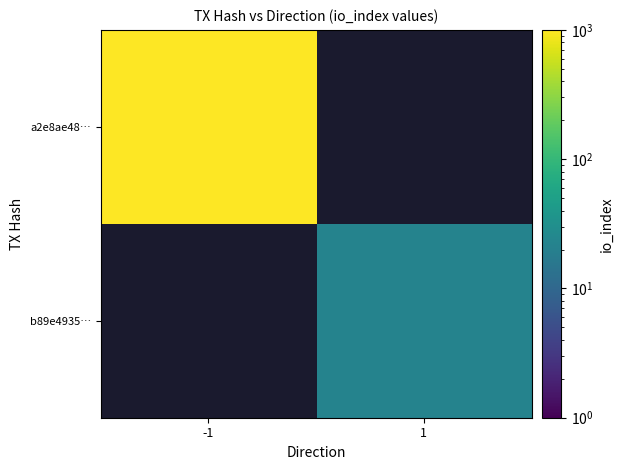

List the series in order of their overall mean, lowest first.

a2e8ae48…, b89e4935…